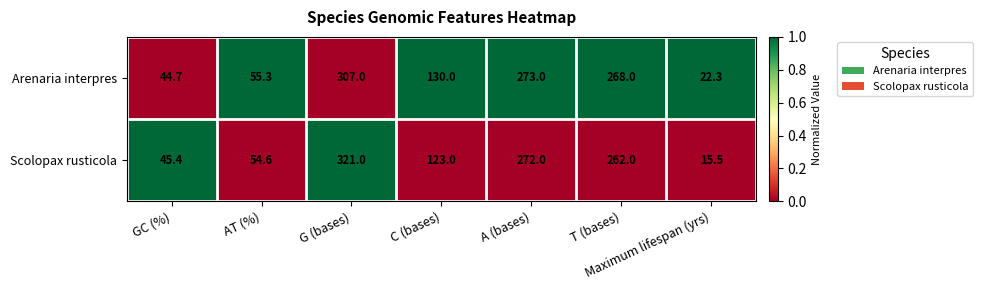

What is the sum of all Arenaria interpres values?

1100.3